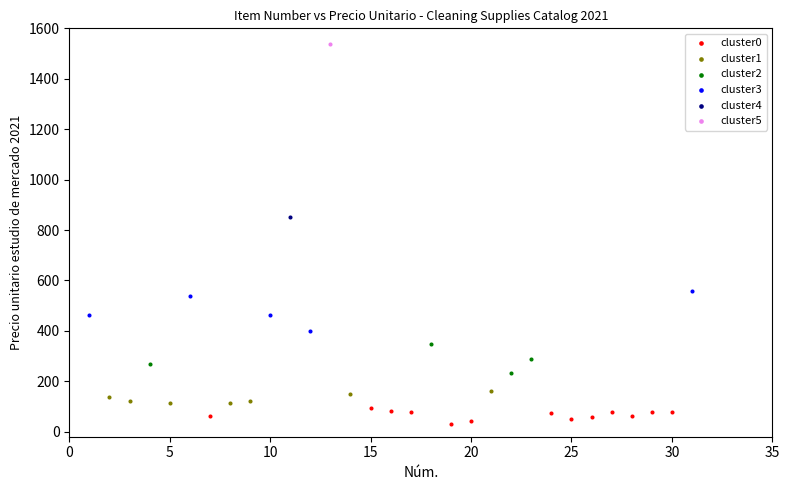

What are all the series names shown in the legend?

cluster0, cluster1, cluster2, cluster3, cluster4, cluster5